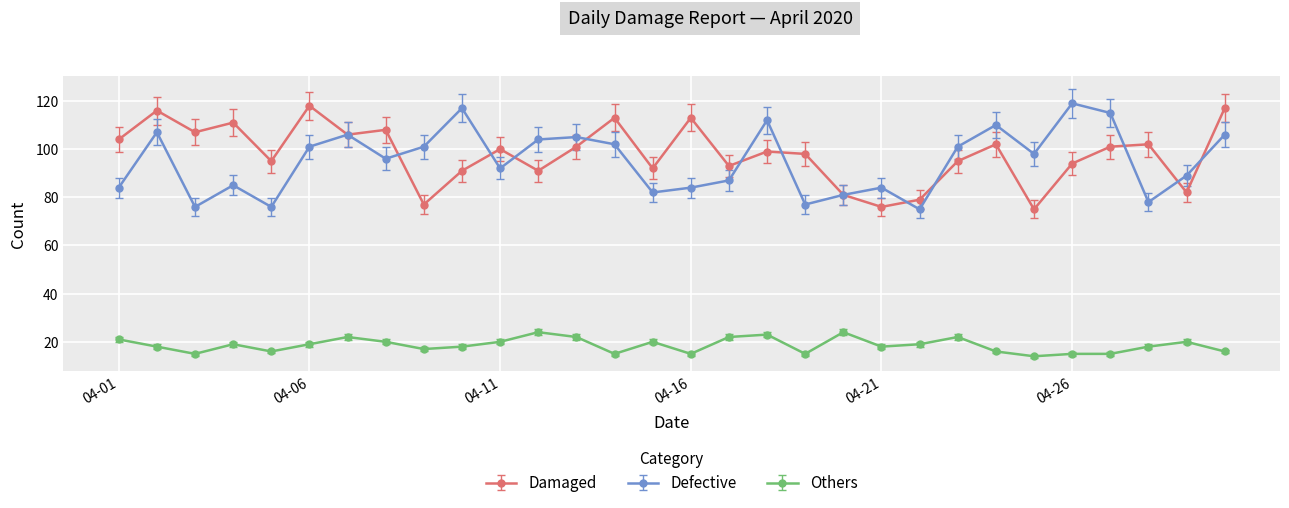

What is the minimum value for Others?

14